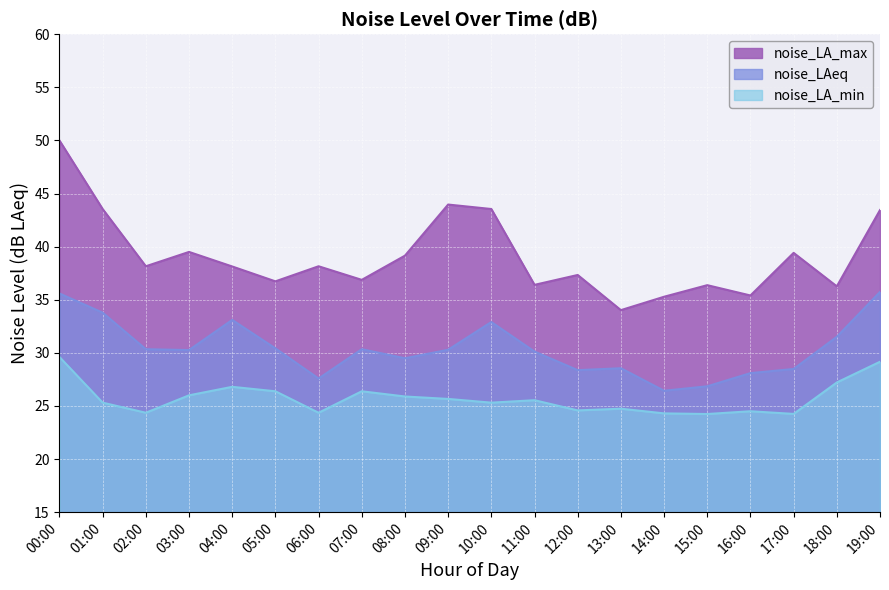

What is the label of the 12th point from the left?

11:00